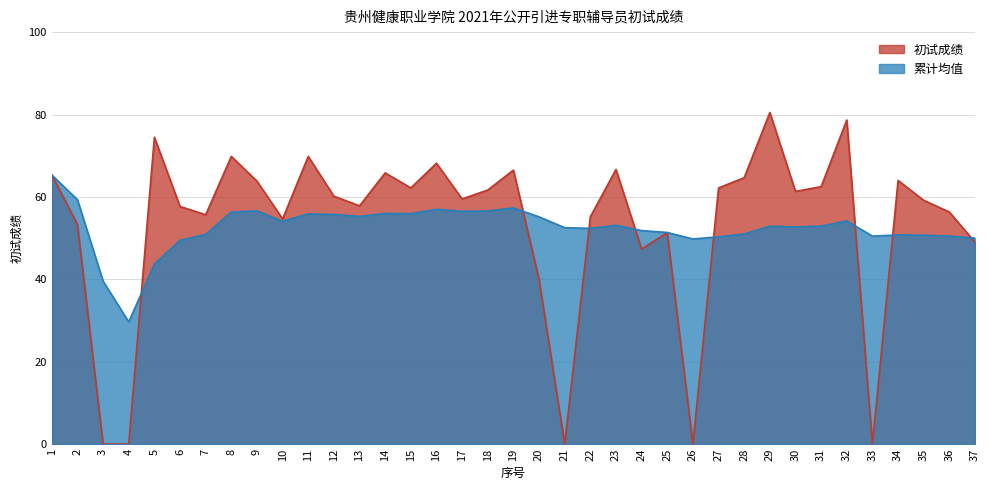

How many series are shown in this chart?

2